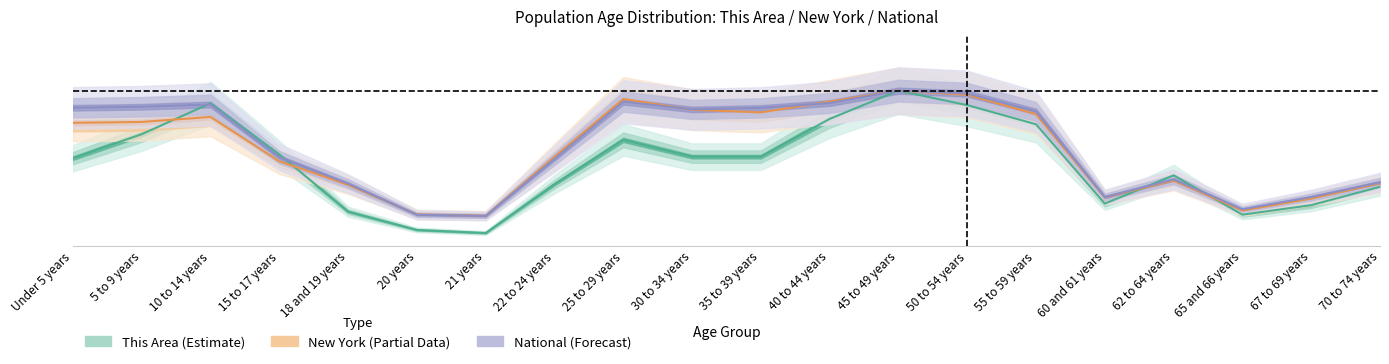

Rank the series by their average value, from lowest to highest.

This Area, New York, National